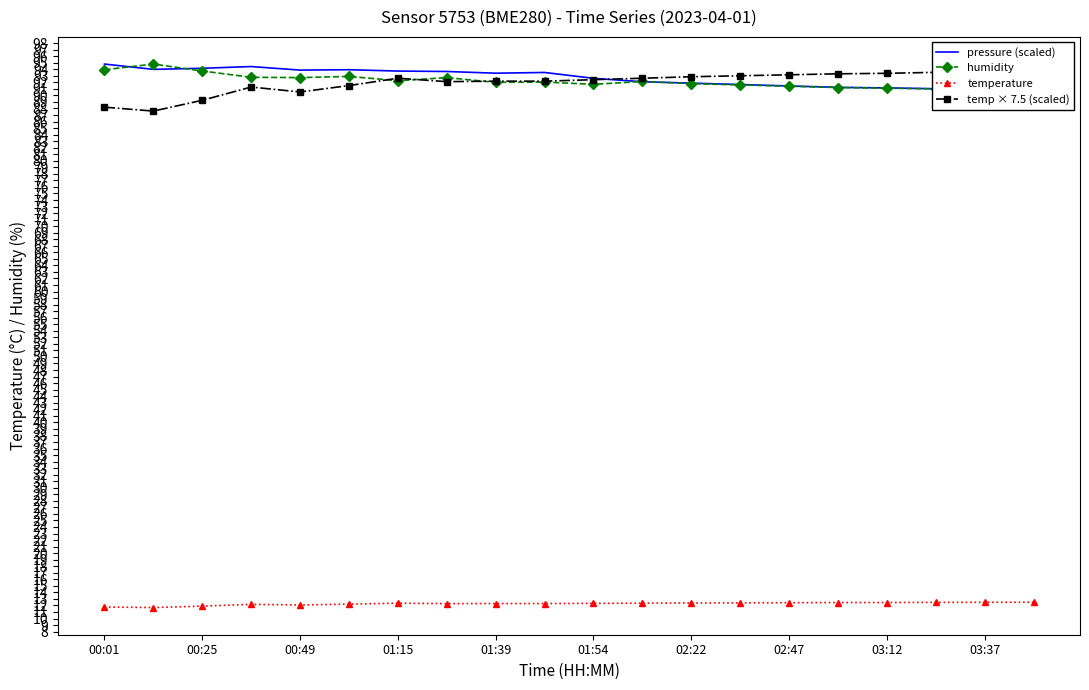

What is the difference between the temperature values at 03:37 and 00:49?

0.4